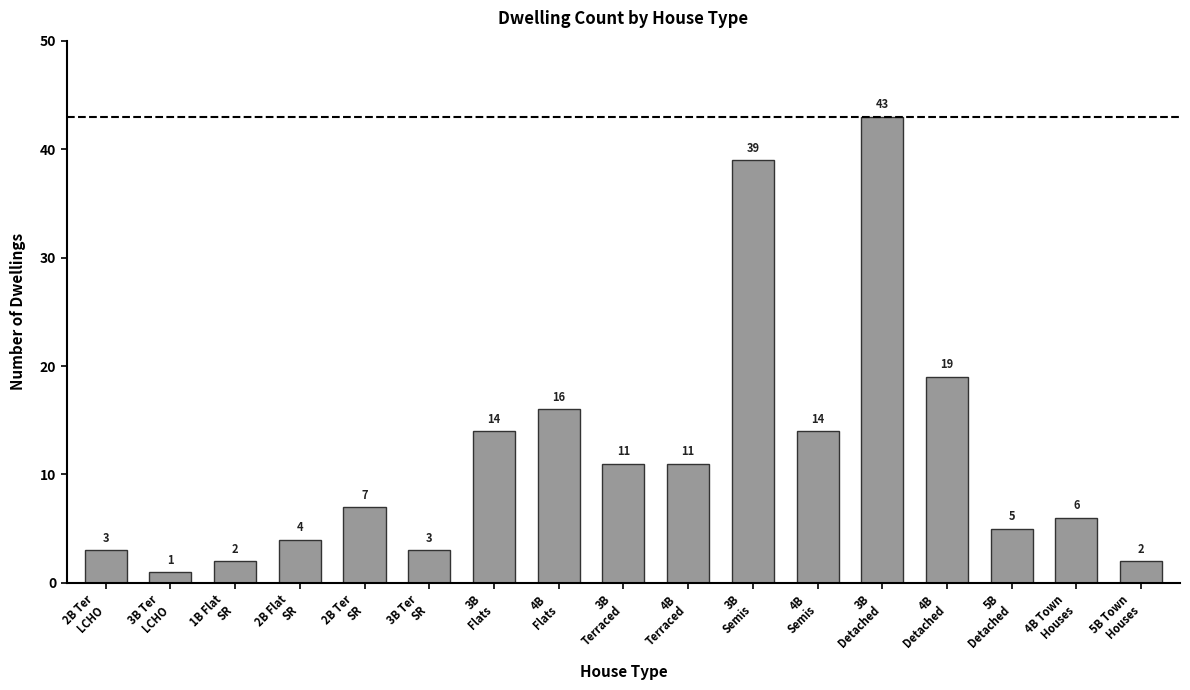

What is the greatest value displayed?

43